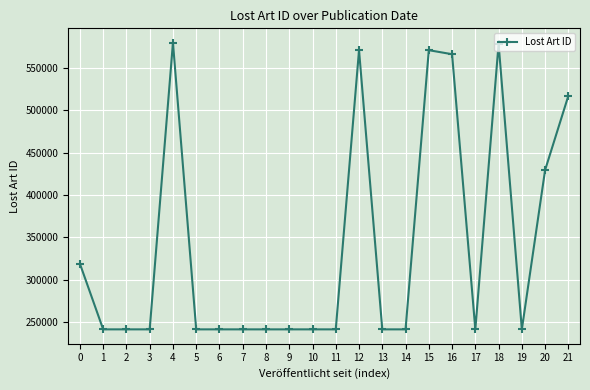

What is the sum of all values?

7513618